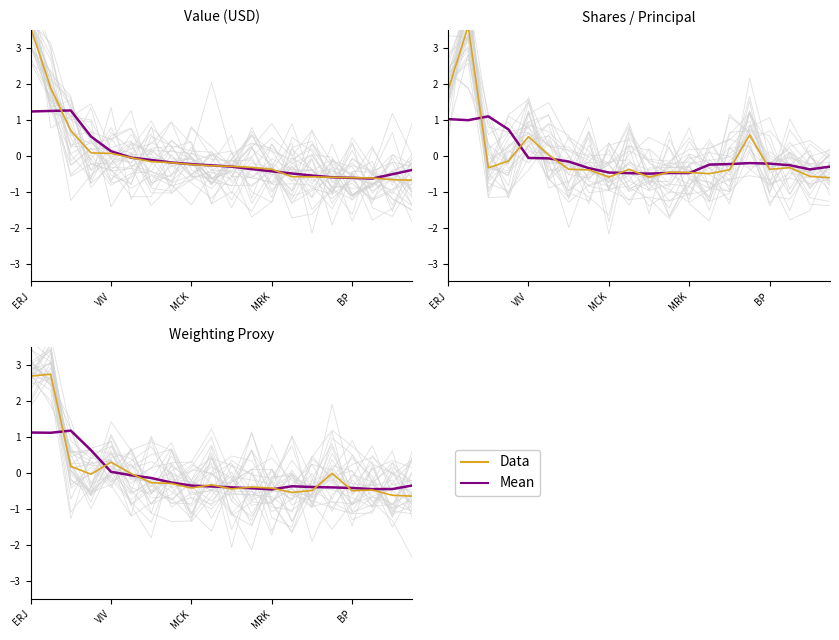

What are all the series names shown in the legend?

Mean, Data